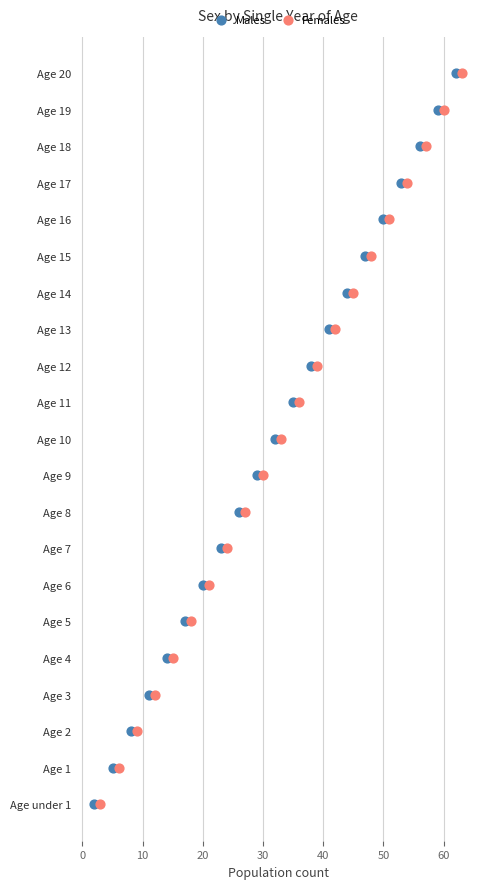

What are all the series names shown in the legend?

Males, Females